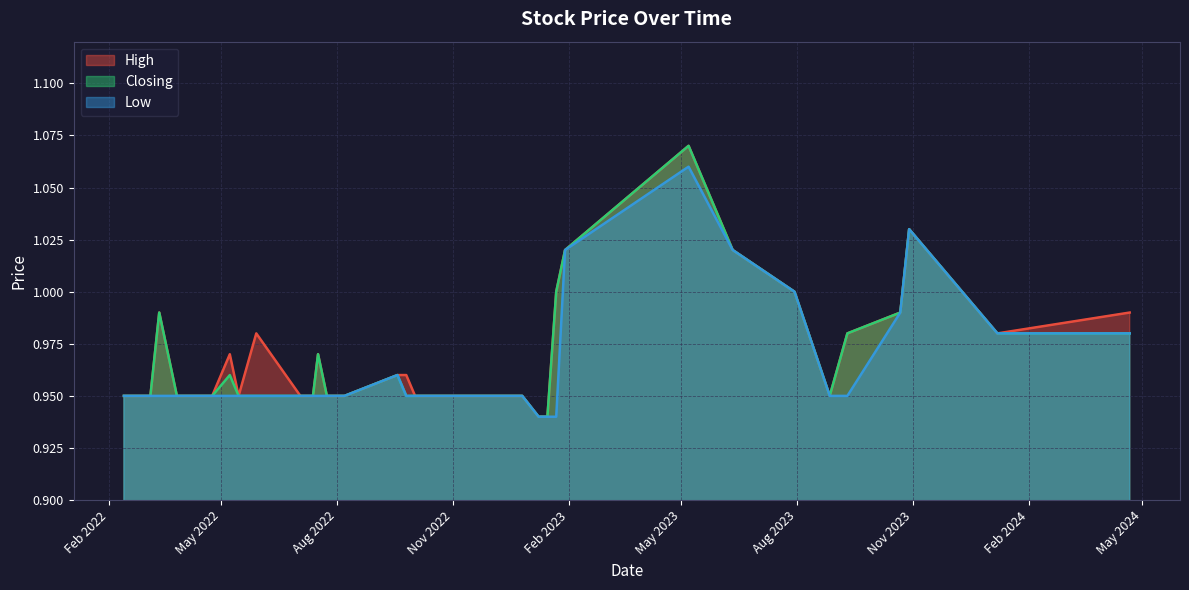

Reading left to right, list all the values displayed in this chart.

High: 0=1.0	1=1.0	2=1.0	3=1.0	4=1.0	5=0.9	6=1.0	7=1.0	8=1.1	9=1.0	10=1.0	11=0.9	12=0.9	13=0.9	14=0.9	15=0.9	16=0.9	17=0.9	18=0.9	19=1.0	20=1.0	21=0.9	22=0.9	23=0.9	24=1.0	25=0.9	26=0.9	27=1.0	28=0.9	29=1.0	30=0.9	31=0.9	32=0.9	33=0.9	34=0.9	35=1.0	36=0.9	37=0.9	38=0.9	39=0.9
Closing: 0=1.0	1=1.0	2=1.0	3=1.0	4=1.0	5=0.9	6=1.0	7=1.0	8=1.1	9=1.0	10=1.0	11=0.9	12=0.9	13=0.9	14=0.9	15=0.9	16=0.9	17=0.9	18=0.9	19=0.9	20=1.0	21=0.9	22=0.9	23=0.9	24=1.0	25=0.9	26=0.9	27=0.9	28=0.9	29=1.0	30=0.9	31=0.9	32=0.9	33=0.9	34=0.9	35=1.0	36=0.9	37=0.9	38=0.9	39=0.9
Low: 0=1.0	1=1.0	2=1.0	3=1.0	4=0.9	5=0.9	6=1.0	7=1.0	8=1.1	9=1.0	10=0.9	11=0.9	12=0.9	13=0.9	14=0.9	15=0.9	16=0.9	17=0.9	18=0.9	19=0.9	20=1.0	21=0.9	22=0.9	23=0.9	24=0.9	25=0.9	26=0.9	27=0.9	28=0.9	29=0.9	30=0.9	31=0.9	32=0.9	33=0.9	34=0.9	35=0.9	36=0.9	37=0.9	38=0.9	39=0.9